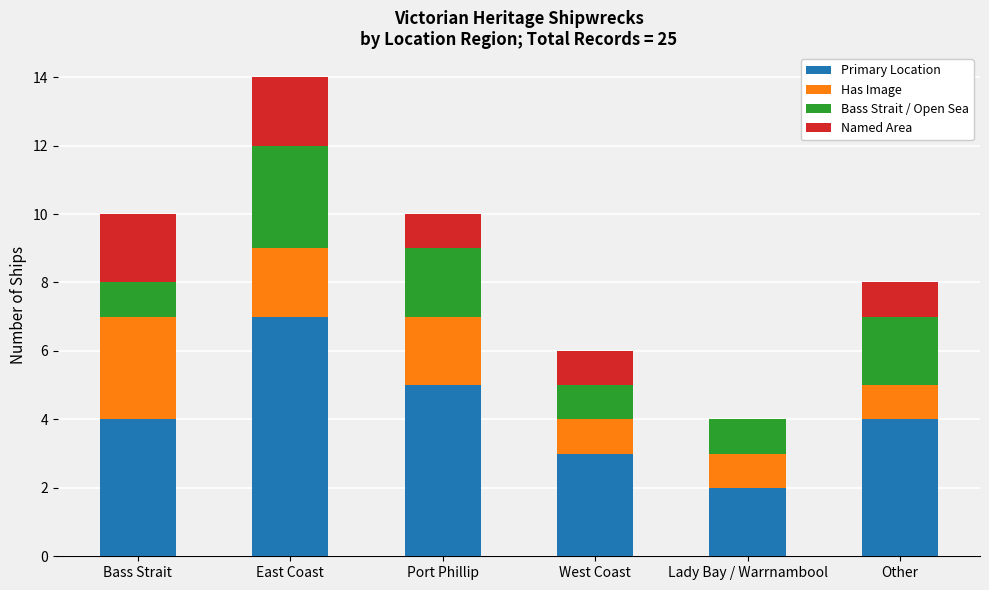

What is the total value across all series at Port Phillip?

10